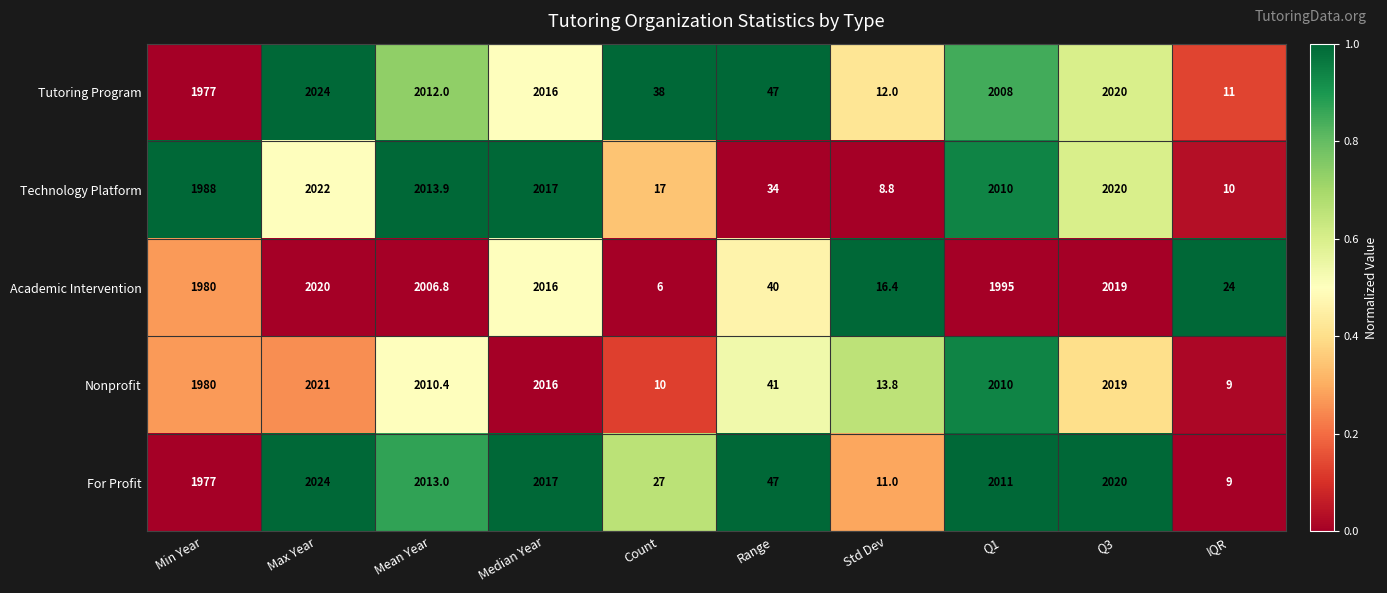

At which category does the chart reach its peak across all series?

Max Year